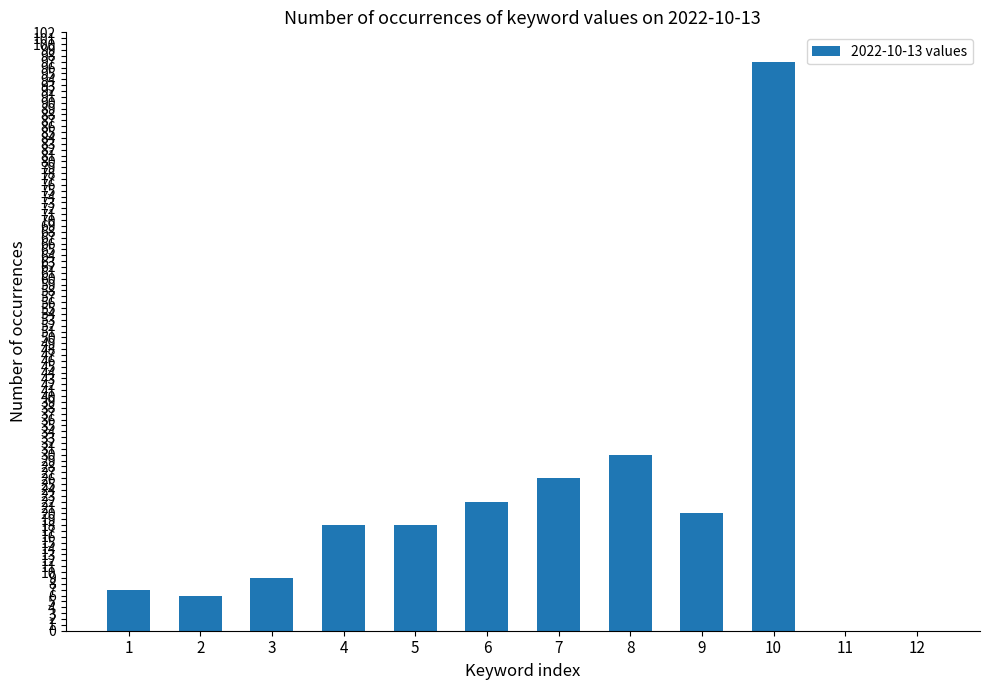

How many data points does each series have?

12